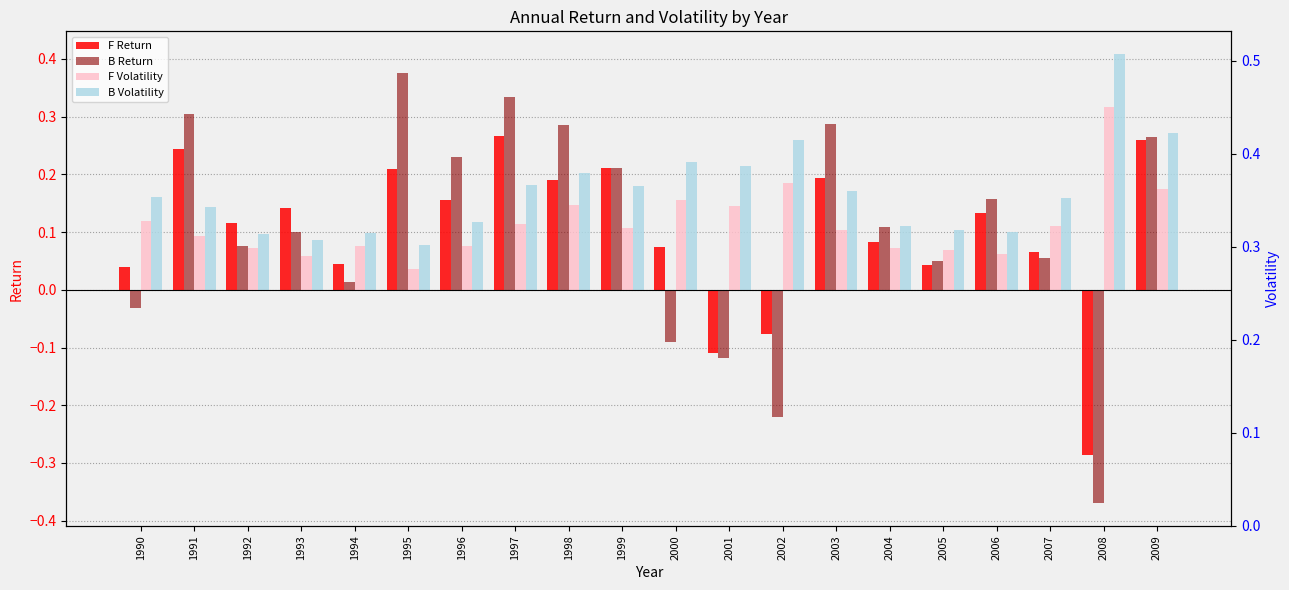

What is the value of the F Volatility bar at the 2nd from the left?

0.1